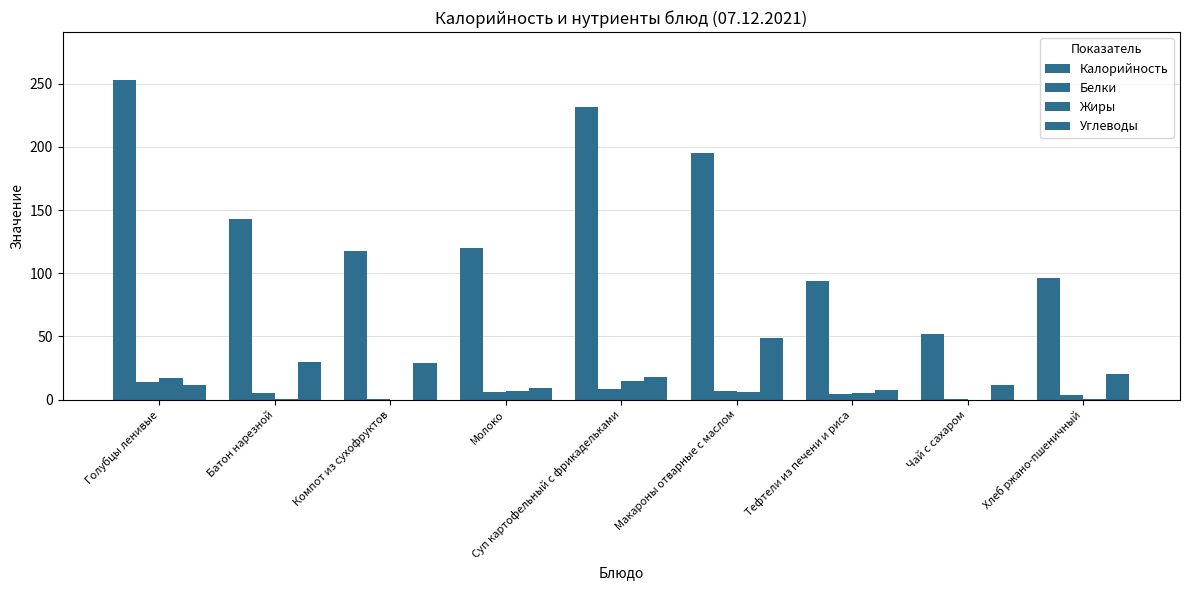

Which label corresponds to the largest value in the chart?

Голубцы ленивые